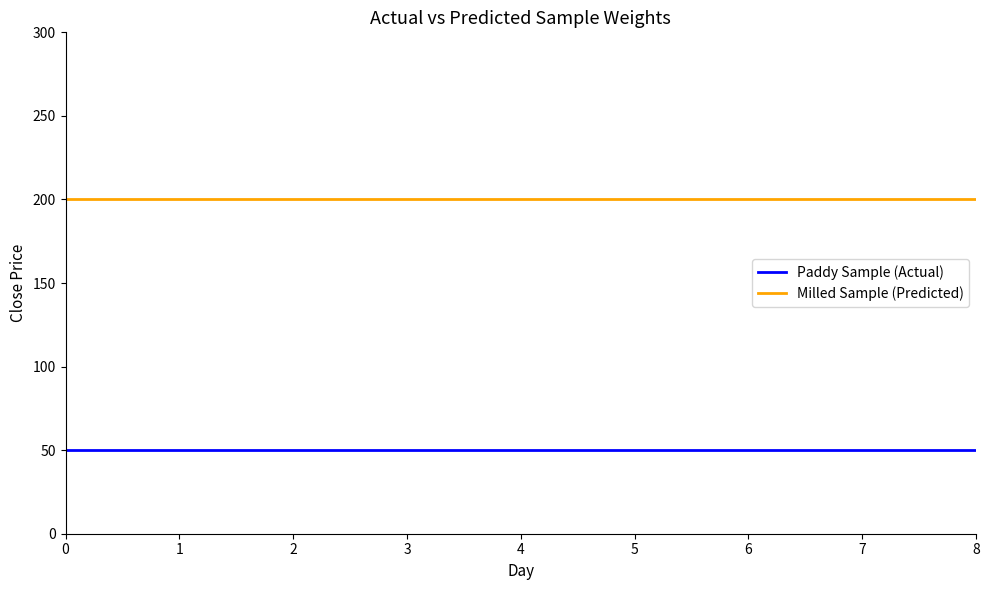

True or false: Milled Sample (Predicted) and Paddy Sample (Actual) intersect in this chart.

False